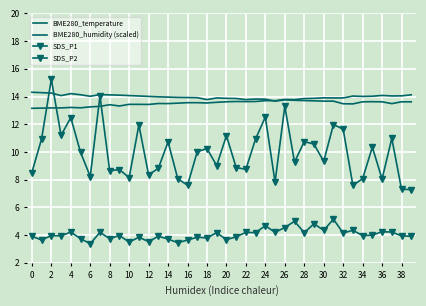

What is the minimum value for SDS_P1?

7.3